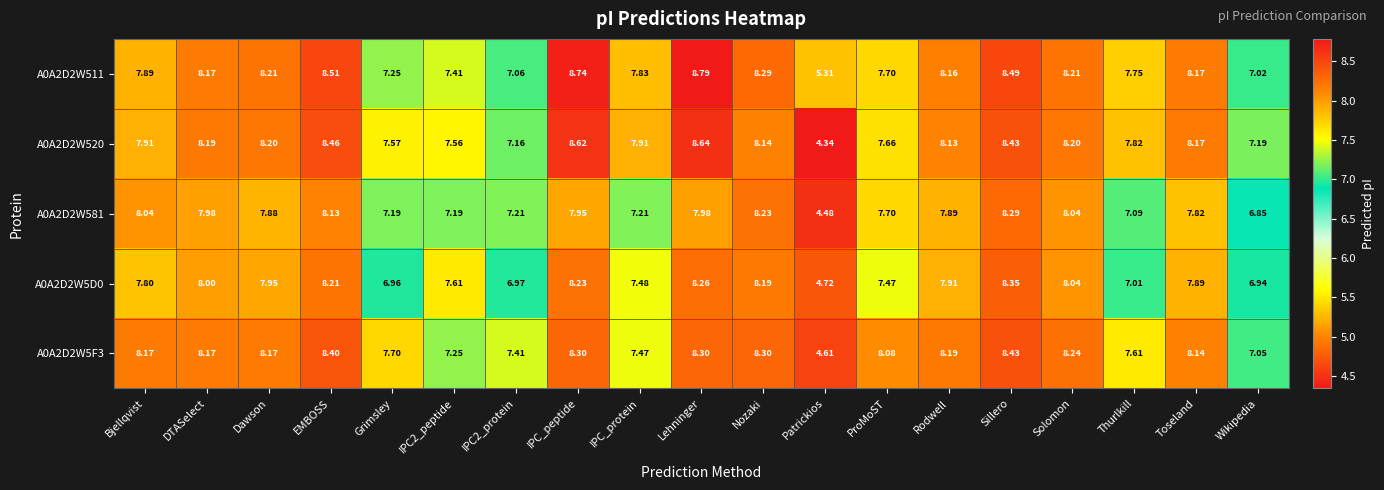

At which label does A0A2D2W520 first exceed 8?

DTASelect